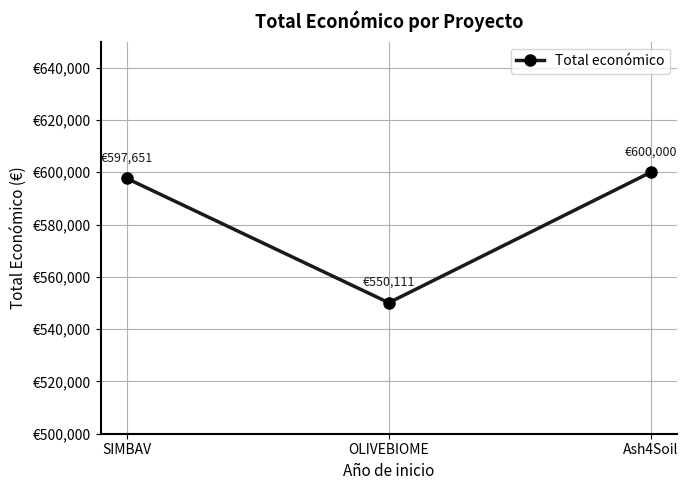

Approximately how many times larger is the value at OLIVEBIOME compared to Ash4Soil?

0.9